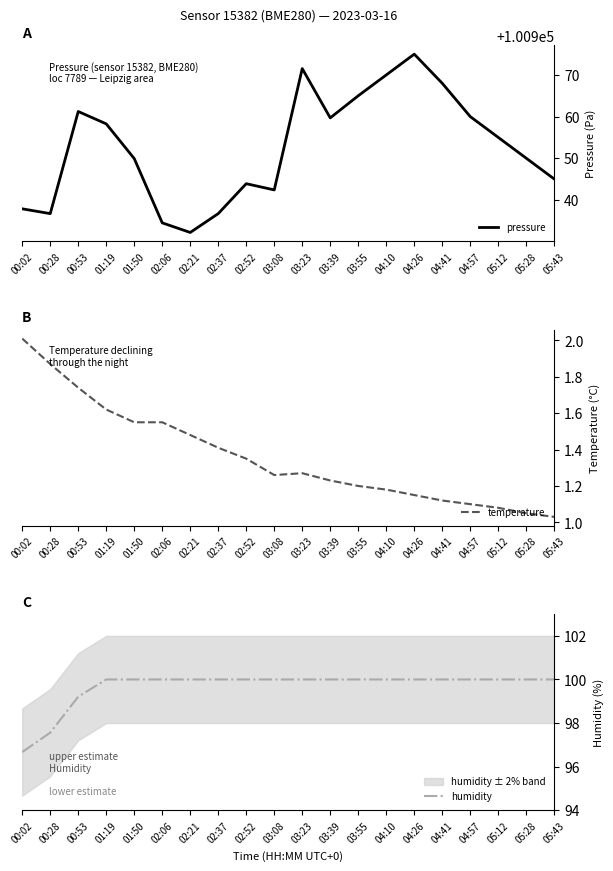

Reading left to right, list all the values displayed in this chart.

pressure: 100937.8	100936.7	100961.2	100958.2	100949.9	100934.5	100932.2	100936.7	100943.9	100942.4	100971.5	100959.7	100965.0	100970.0	100975.0	100968.0	100960.0	100955.0	100950.0	100945.0
temperature: 2.0	1.9	1.7	1.6	1.6	1.6	1.5	1.4	1.4	1.3	1.3	1.2	1.2	1.2	1.1	1.1	1.1	1.1	1.1	1.0
humidity: 96.7	97.6	99.2	100.0	100.0	100.0	100.0	100.0	100.0	100.0	100.0	100.0	100.0	100.0	100.0	100.0	100.0	100.0	100.0	100.0